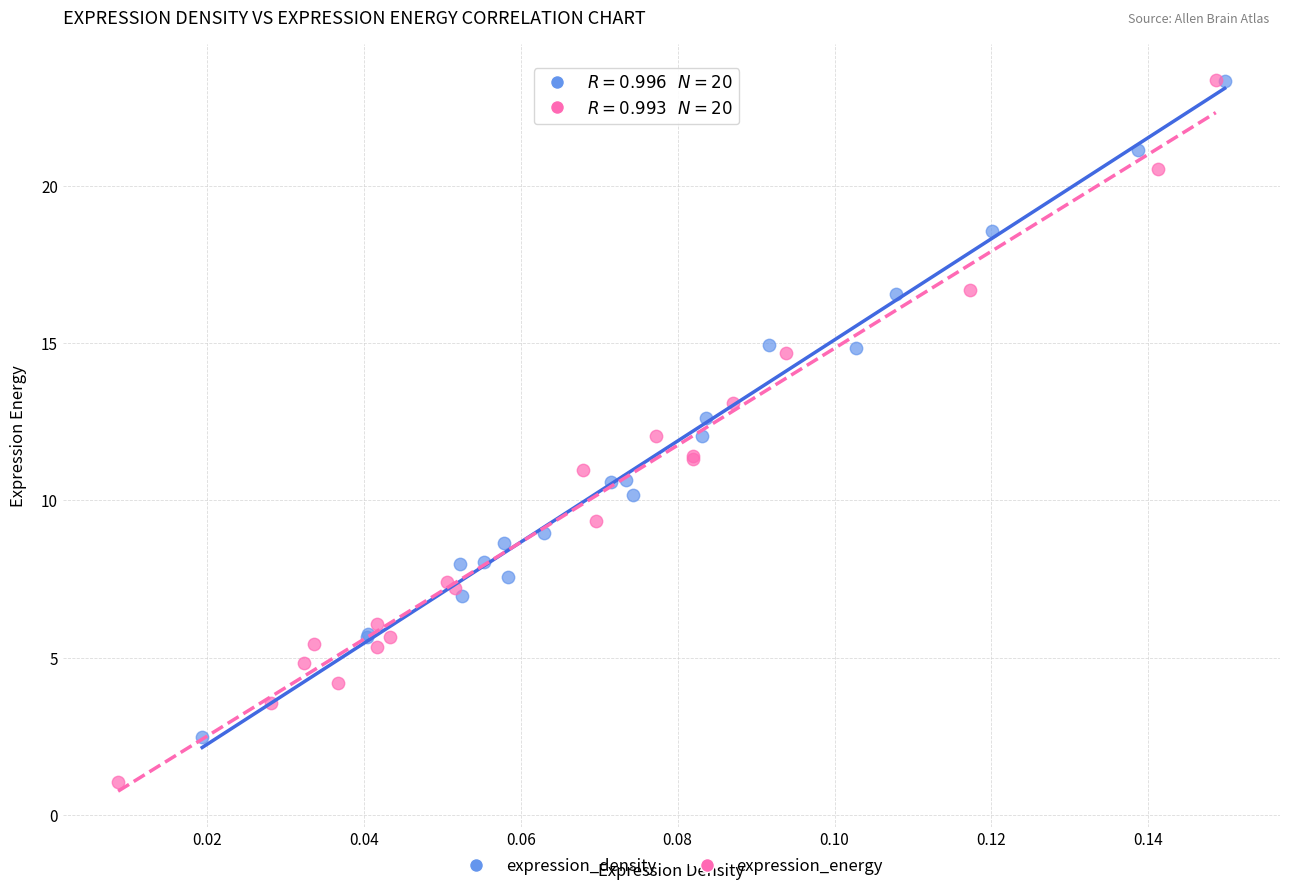

Which series reaches the minimum Y coordinate?

expression_energy